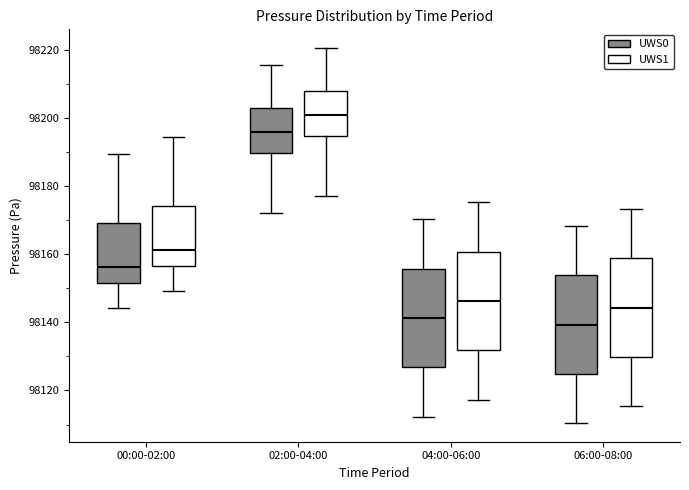

Where does the upper whisker of the box for 06:00-08:00 (UWS1) end on the y-axis? The values are not printed on the chart, so give them approximately, as read against the axis.

98174